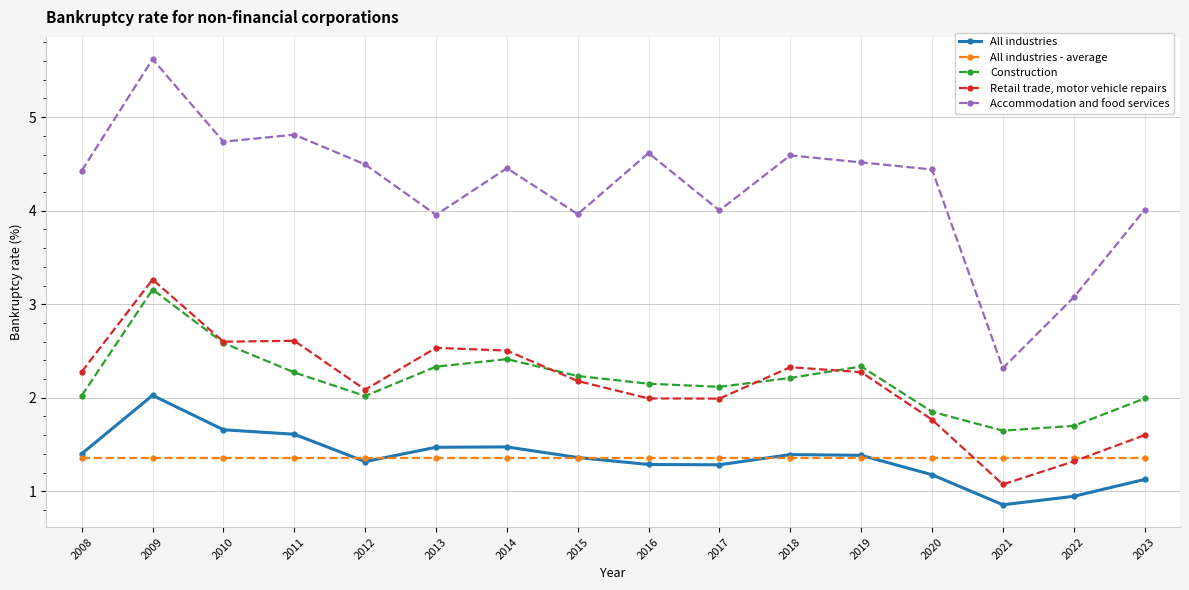

What is the value of the Construction point at the 2nd from the left?

3.2